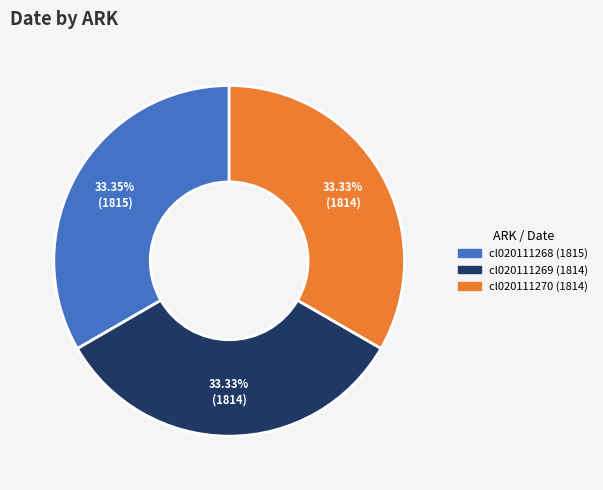

How many segments does this pie chart have?

3